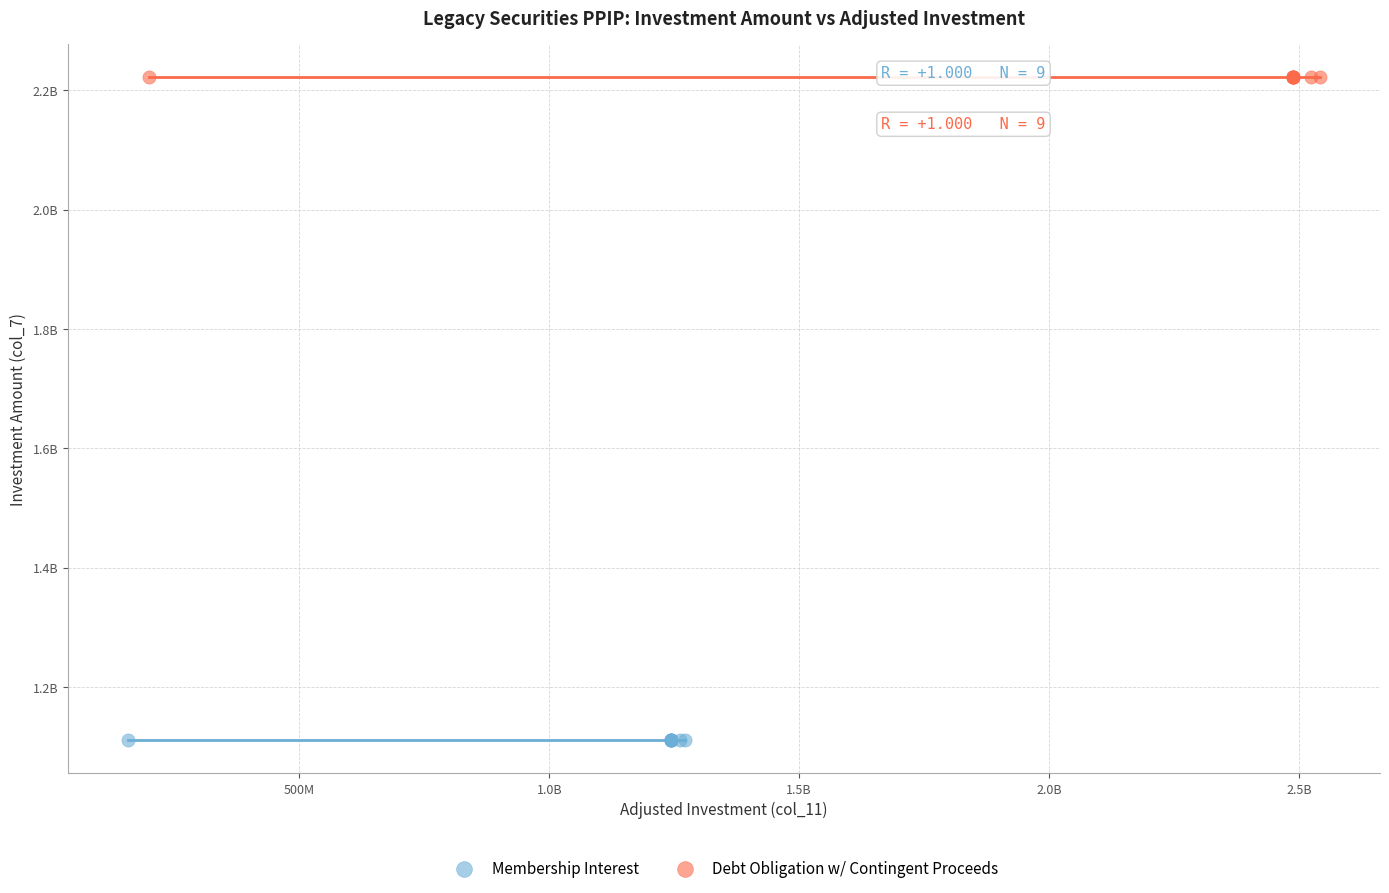

What are all the series names shown in the legend?

Membership Interest, Debt Obligation w/ Contingent Proceeds